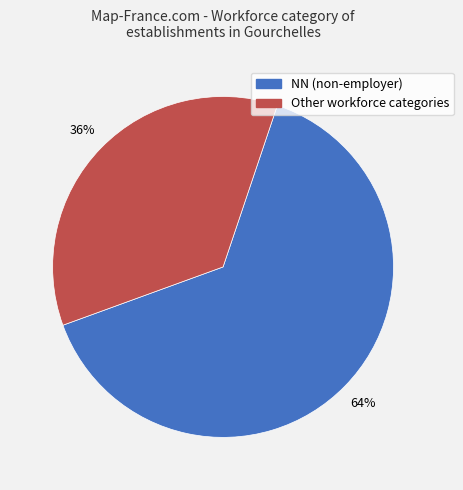

Combined, do Other and NN account for over 50%?

Yes